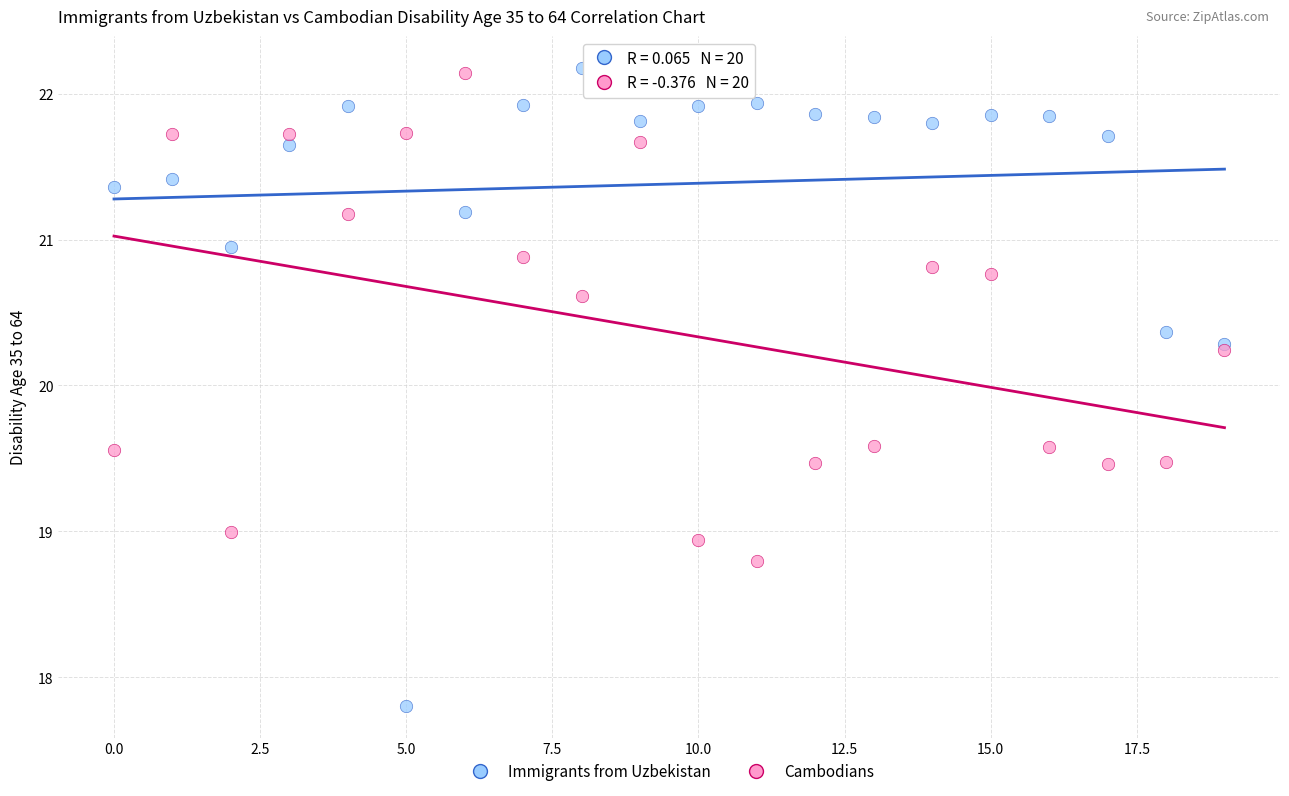

Which series reaches the minimum Y coordinate?

Immigrants from Uzbekistan